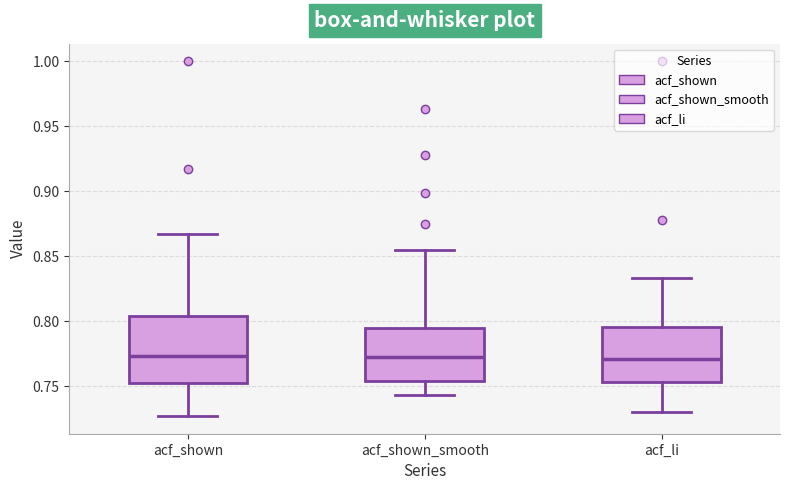

Which box is the tallest, from its lower edge to its upper edge?

acf_shown